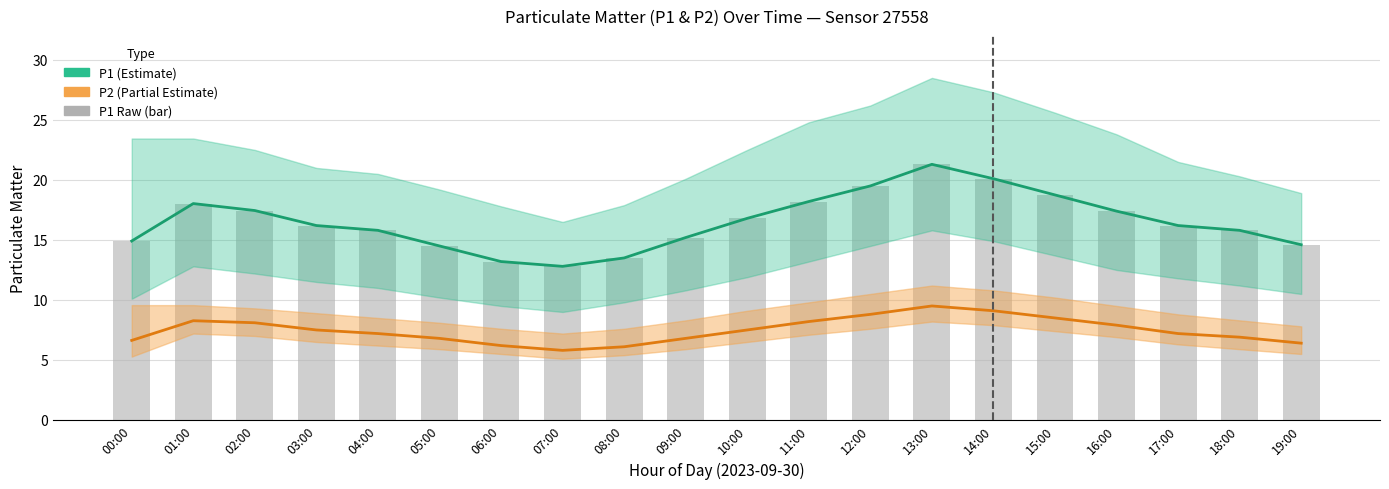

How many data points in bar_P1 are less than 16?

9